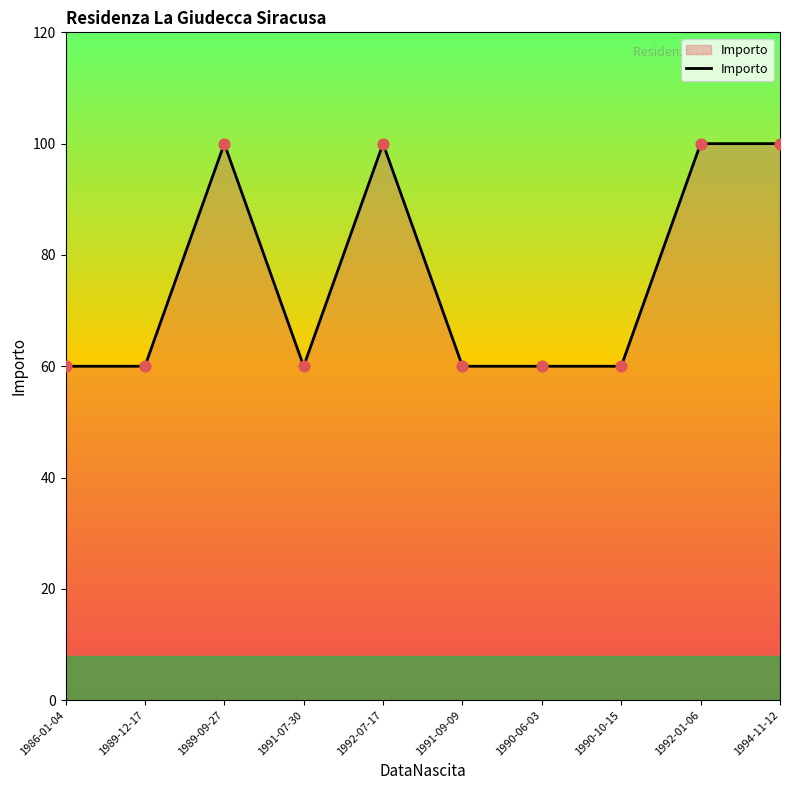

Approximately how many times larger is the value at 1991-09-09 compared to 1986-01-04?

1.0